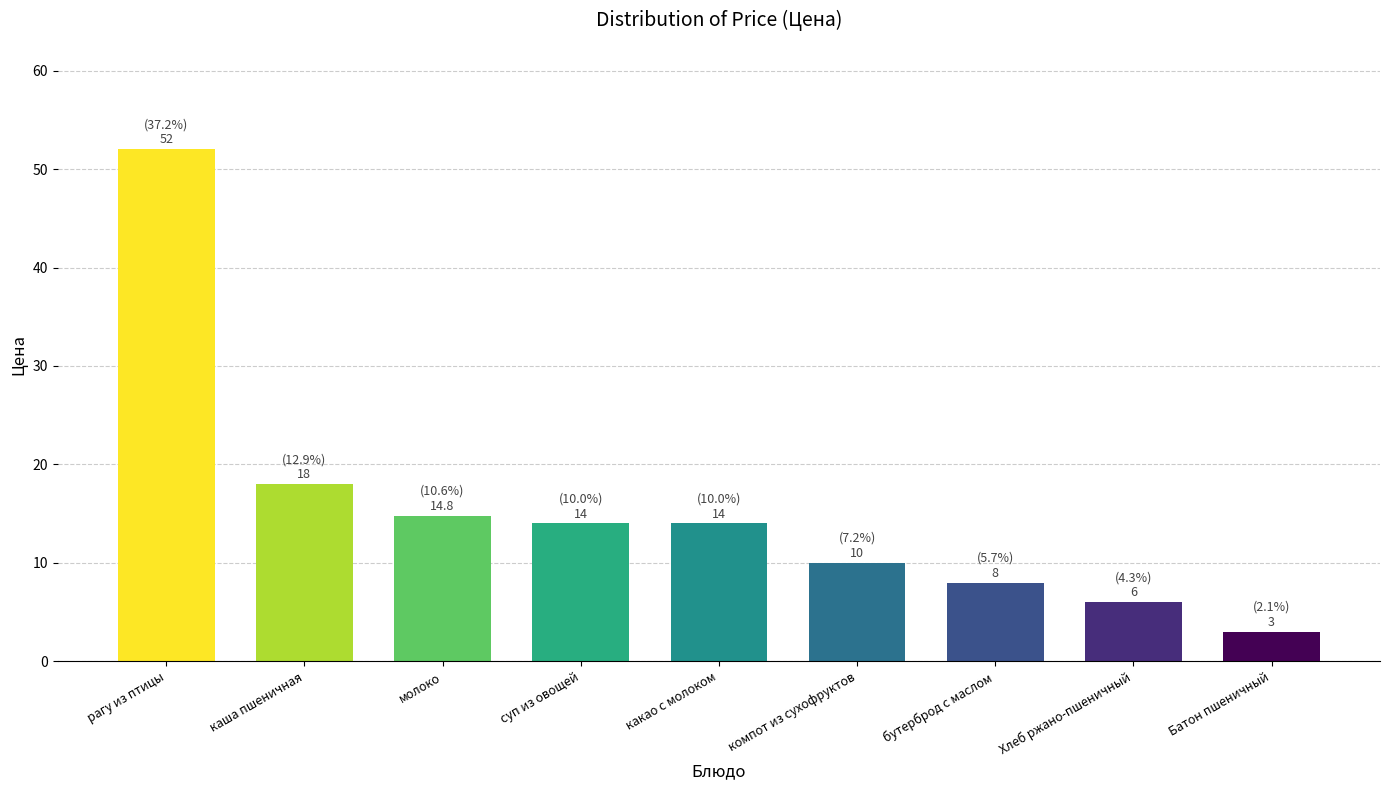

Reading left to right, transcribe all the data shown in this chart.

рагу из птицы=52.0	каша пшеничная=18.0	молоко=14.8	суп из овощей=14.0	какао с молоком=14.0	компот из сухофруктов=10.0	бутерброд с маслом=8.0	Хлеб ржано-пшеничный=6.0	Батон пшеничный=3.0